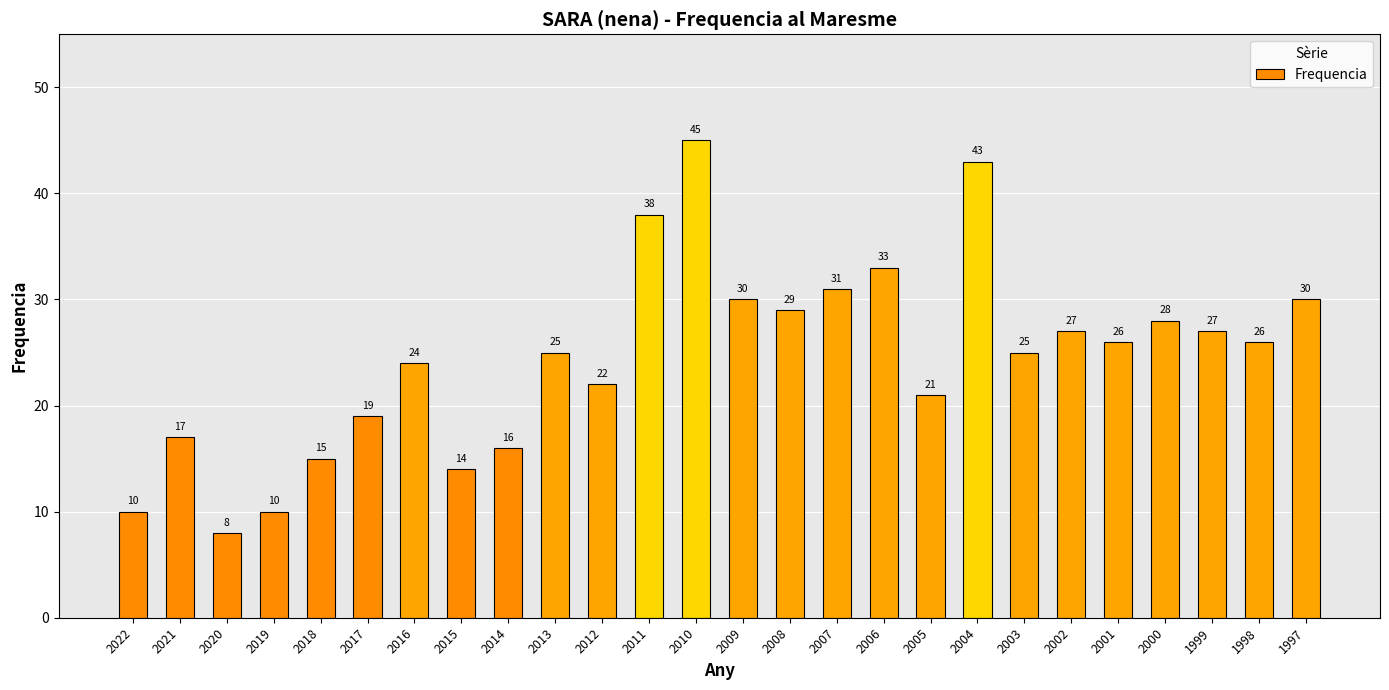

Reading left to right, what are all the values shown in this chart?

10	17	8	10	15	19	24	14	16	25	22	38	45	30	29	31	33	21	43	25	27	26	28	27	26	30